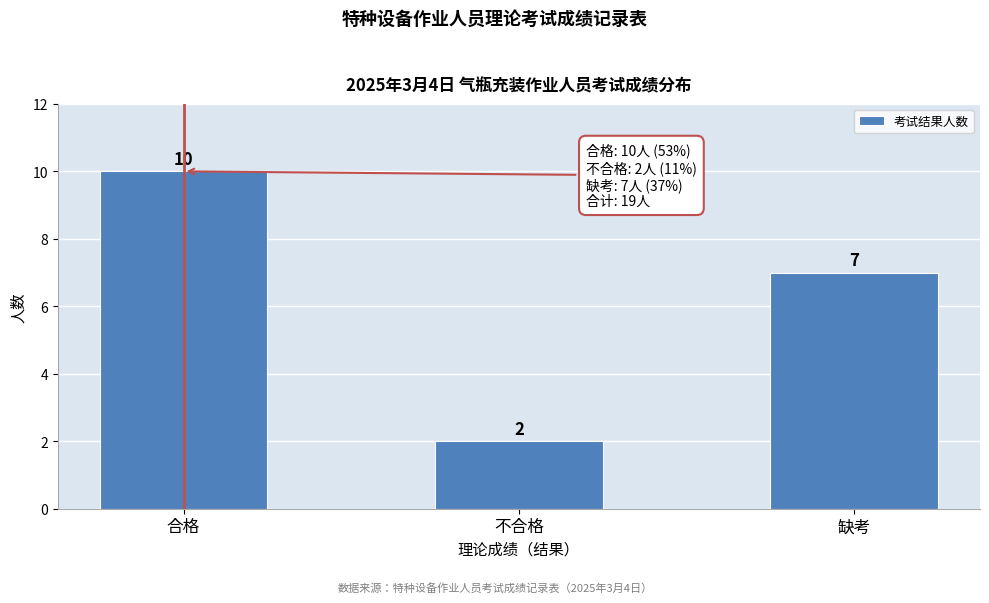

Reading right to left, what are all the values shown in this chart?

7	2	10